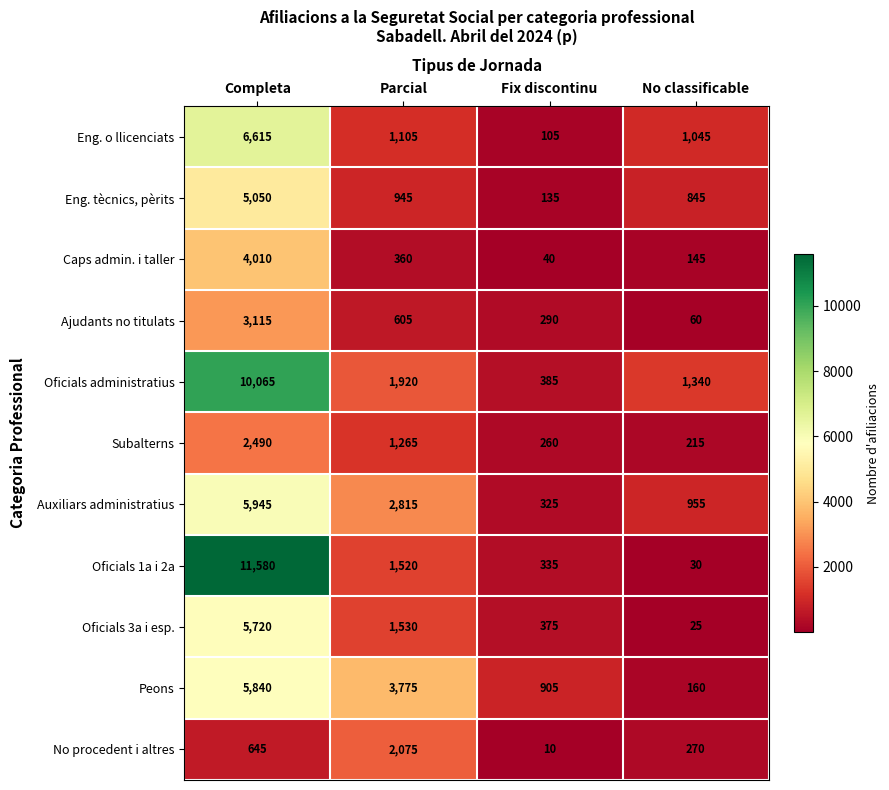

Which series has the largest range (max minus min)?

Oficials 1a i 2a